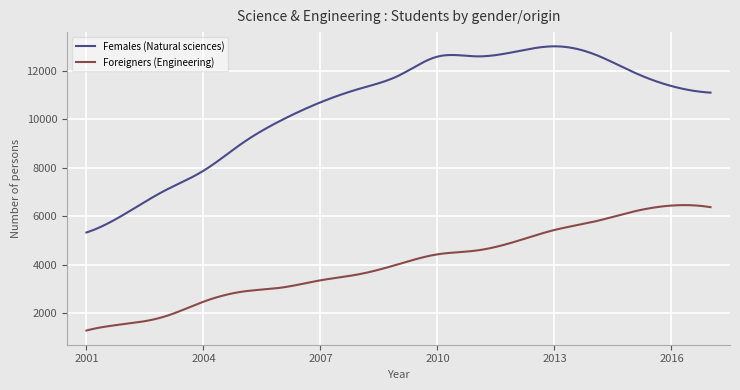

Does the chart display data point markers on the line(s)?

No